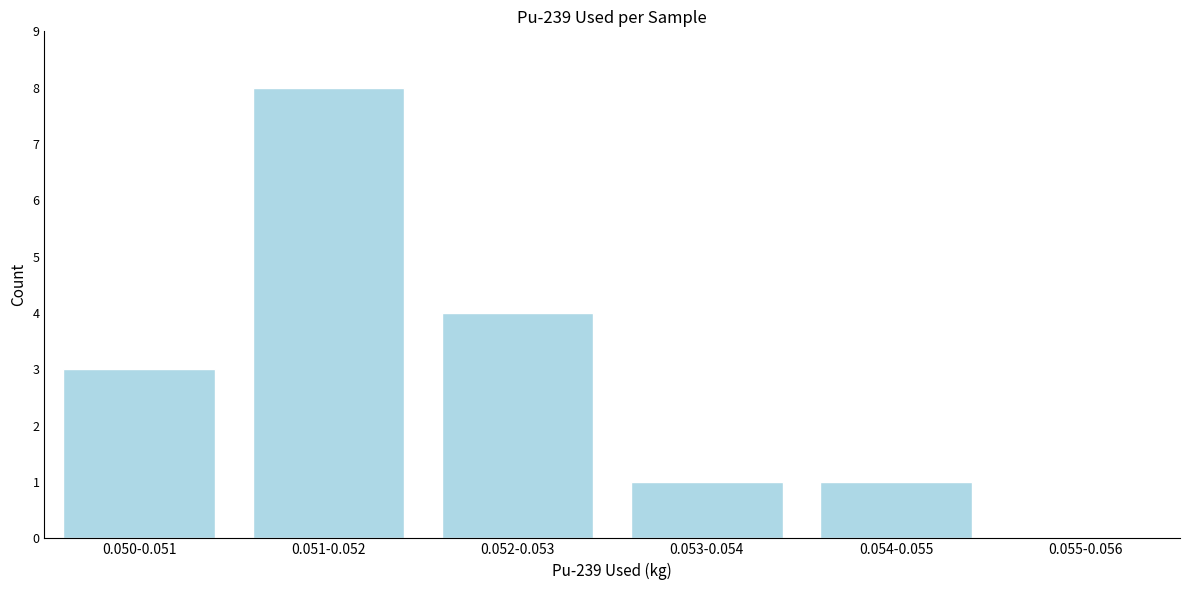

Reading left to right, extract all data points from this chart.

0.050-0.051=3	0.051-0.052=8	0.052-0.053=4	0.053-0.054=1	0.054-0.055=1	0.055-0.056=0